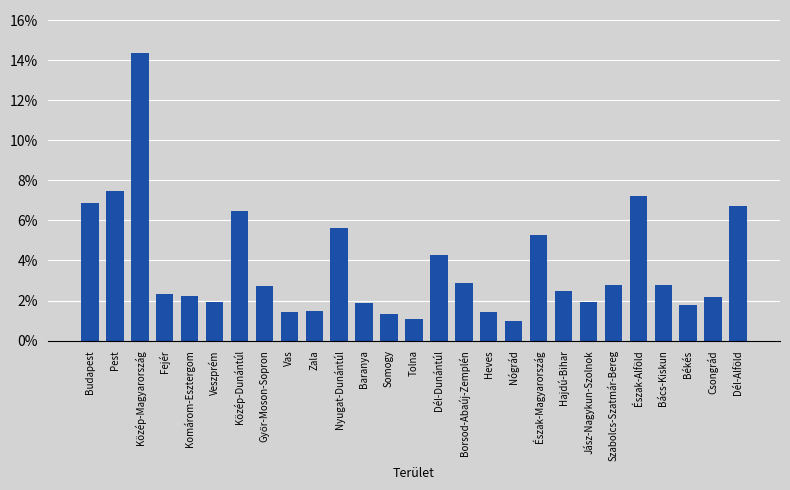

What position from the right is Fejér?

24